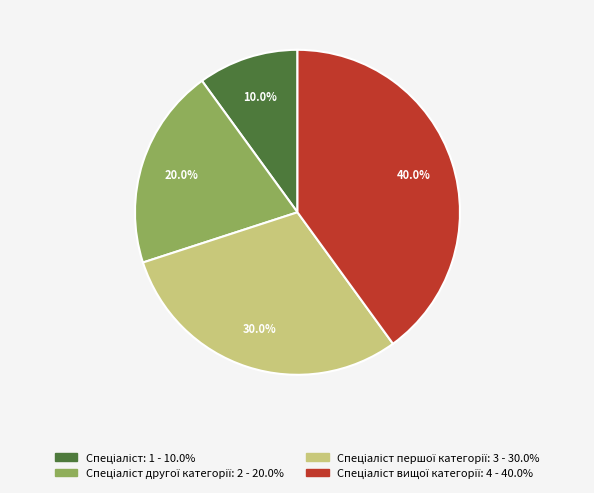

Is there a majority slice in this chart?

No